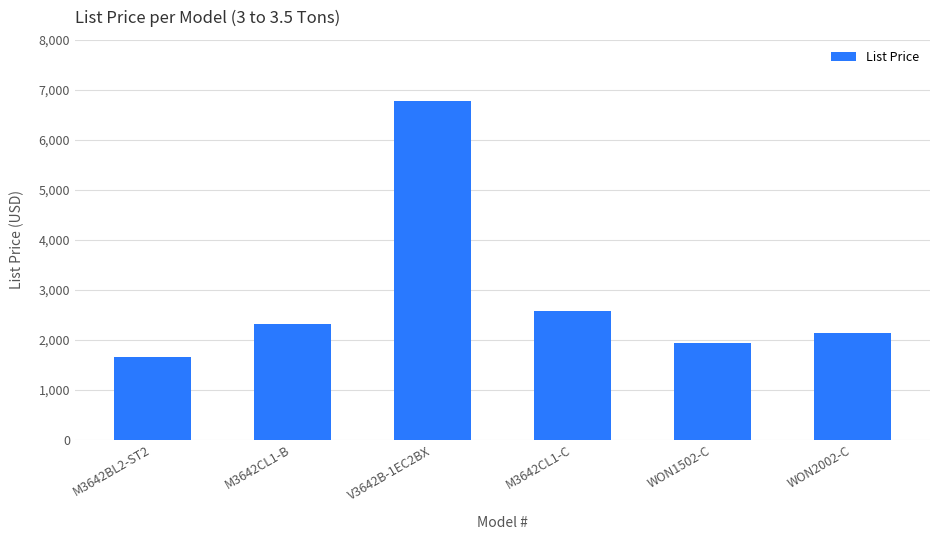

What is the difference between the second highest and second lowest values?

641